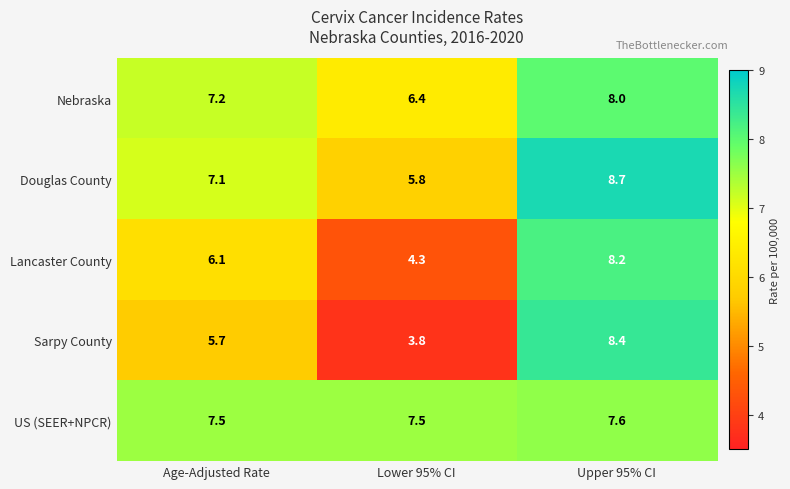

At which category is the sum across all series the highest?

Upper 95% CI